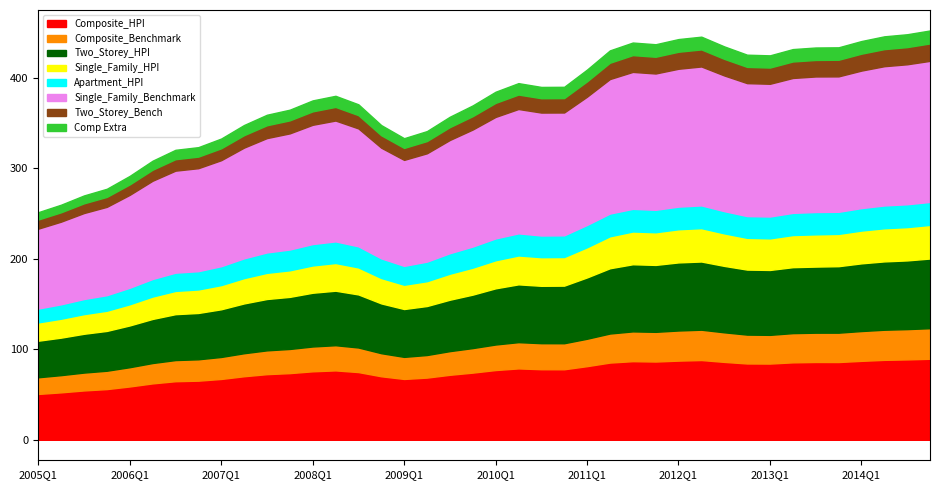

What are all the series names shown in the legend?

Composite_HPI, Composite_Benchmark, Two_Storey_HPI, Single_Family_HPI, Apartment_HPI, Single_Family_Benchmark, Two_Storey_Bench, Comp Extra